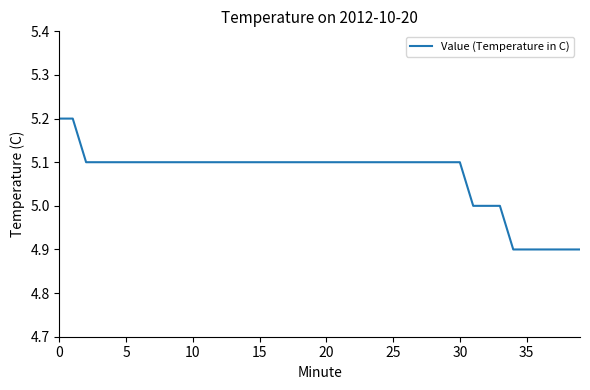

What is the difference between the maximum and minimum values?

0.3